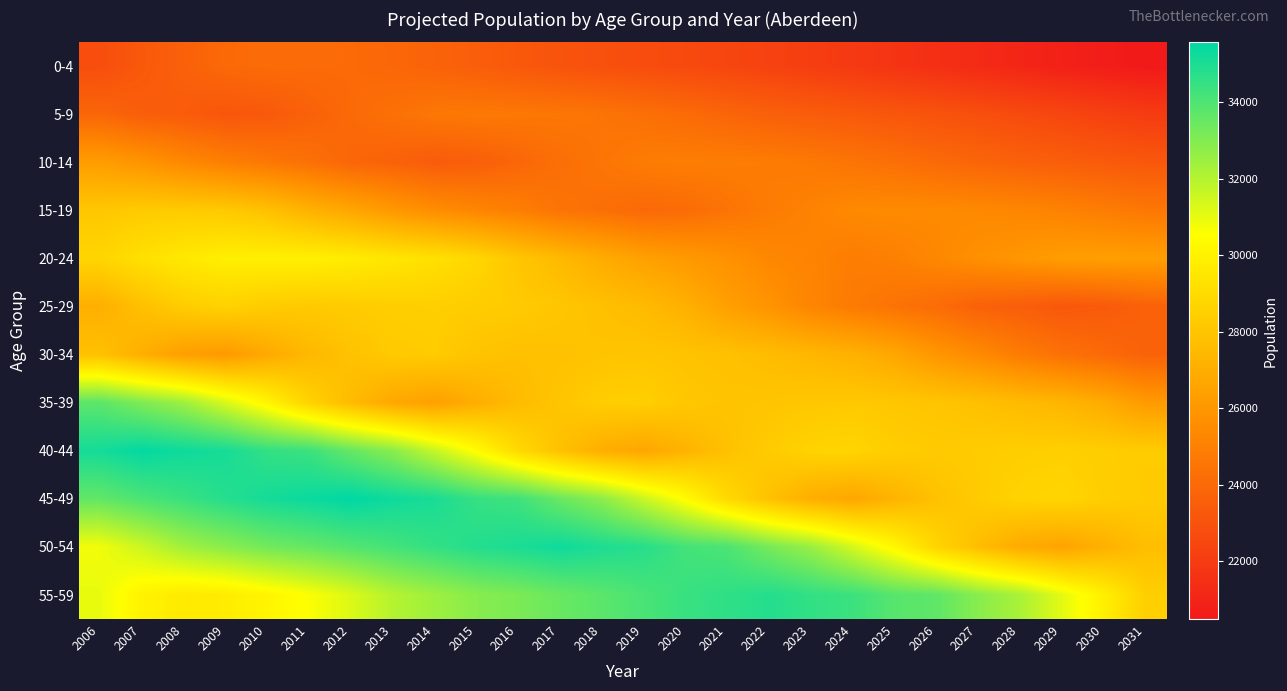

At 2019, list the series in order from smallest to largest.

0-4, 15-19, 5-9, 10-14, 20-24, 40-44, 25-29, 30-34, 35-39, 45-49, 55-59, 50-54